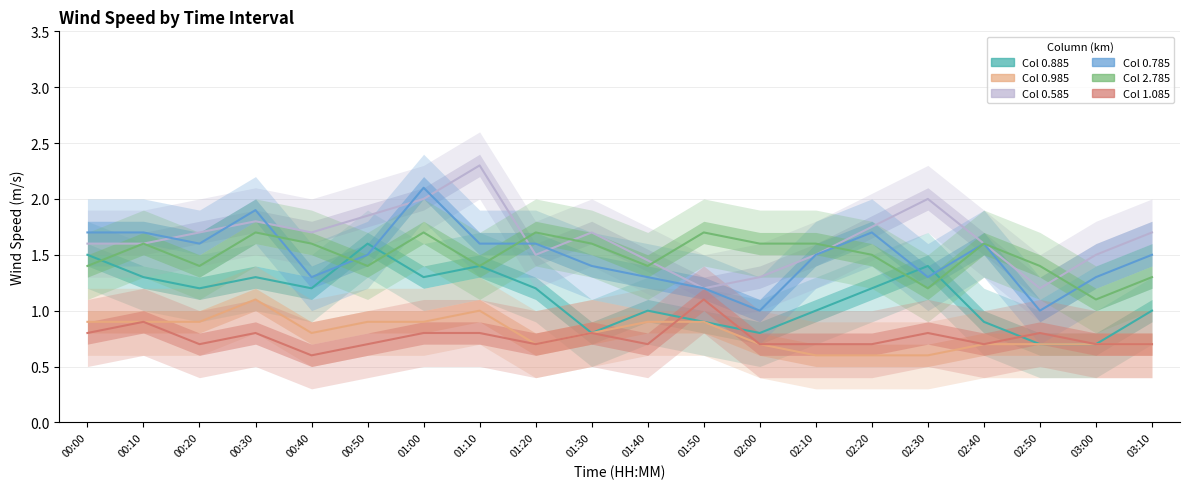

Is the value of Col 0.985 at 02:10 greater than the value of Col 0.585 at 00:10?

No